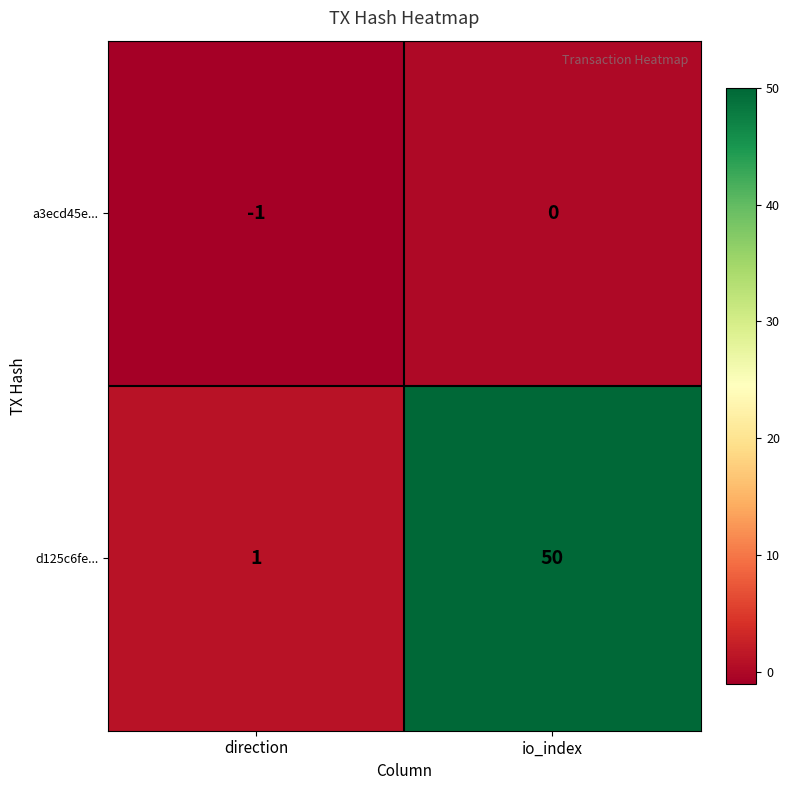

How many data points in d125c6fe... are less than 50?

1